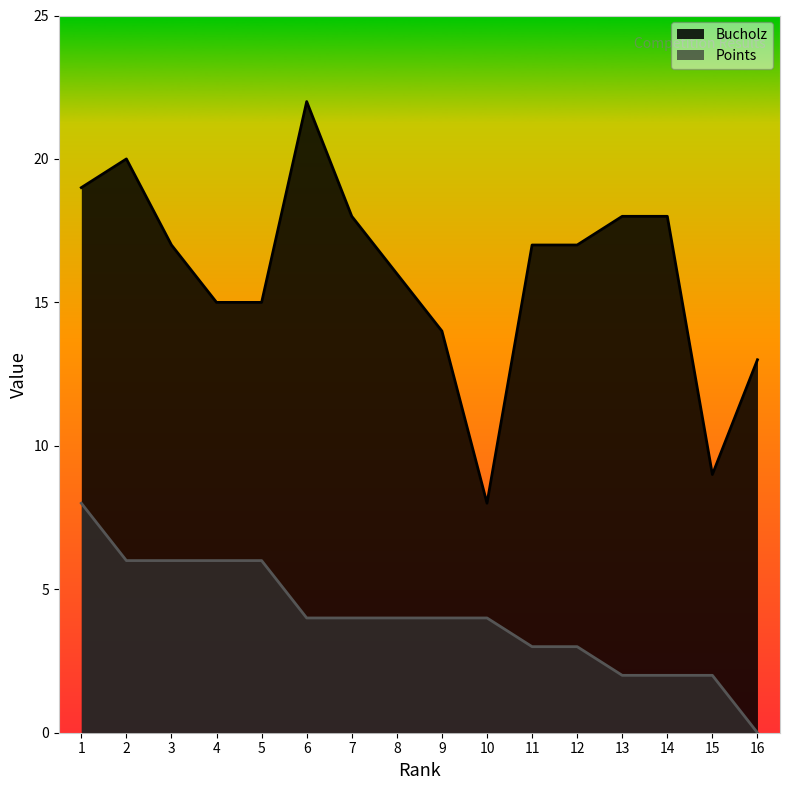

What are all the series names shown in the legend?

Bucholz, Points